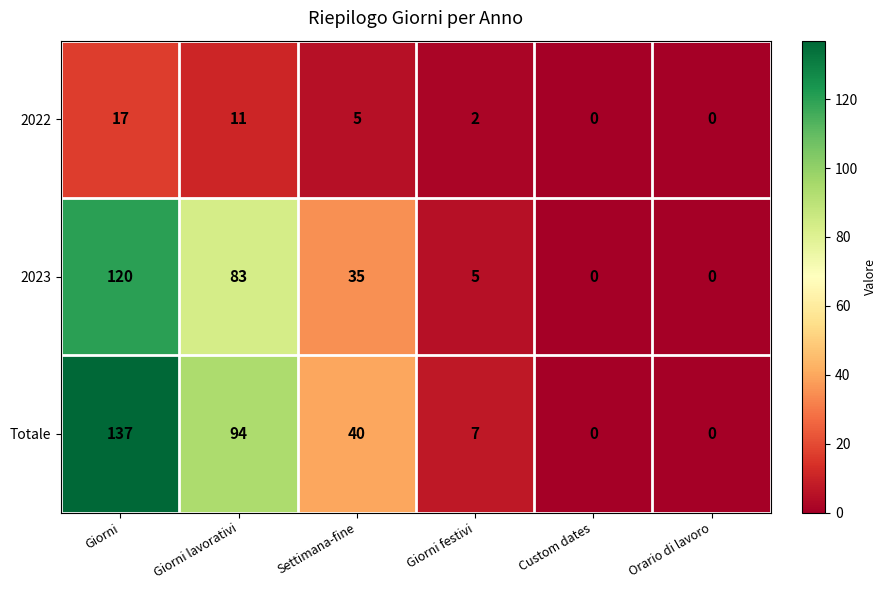

What is the approximate value of 2023 at Giorni, to the nearest 5?

120